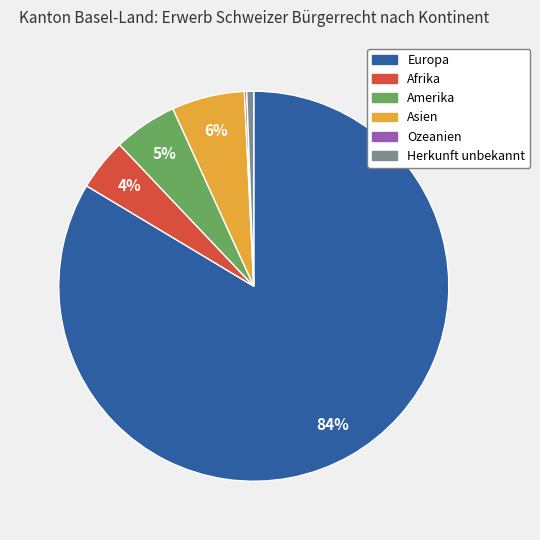

To the nearest percent, what is the average slice percentage?

17%